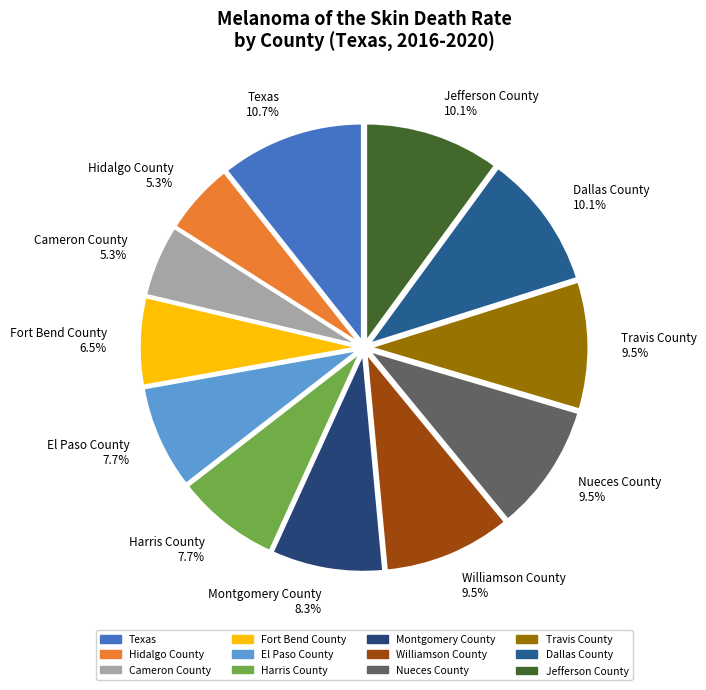

Does Montgomery County represent more than half of the total?

No